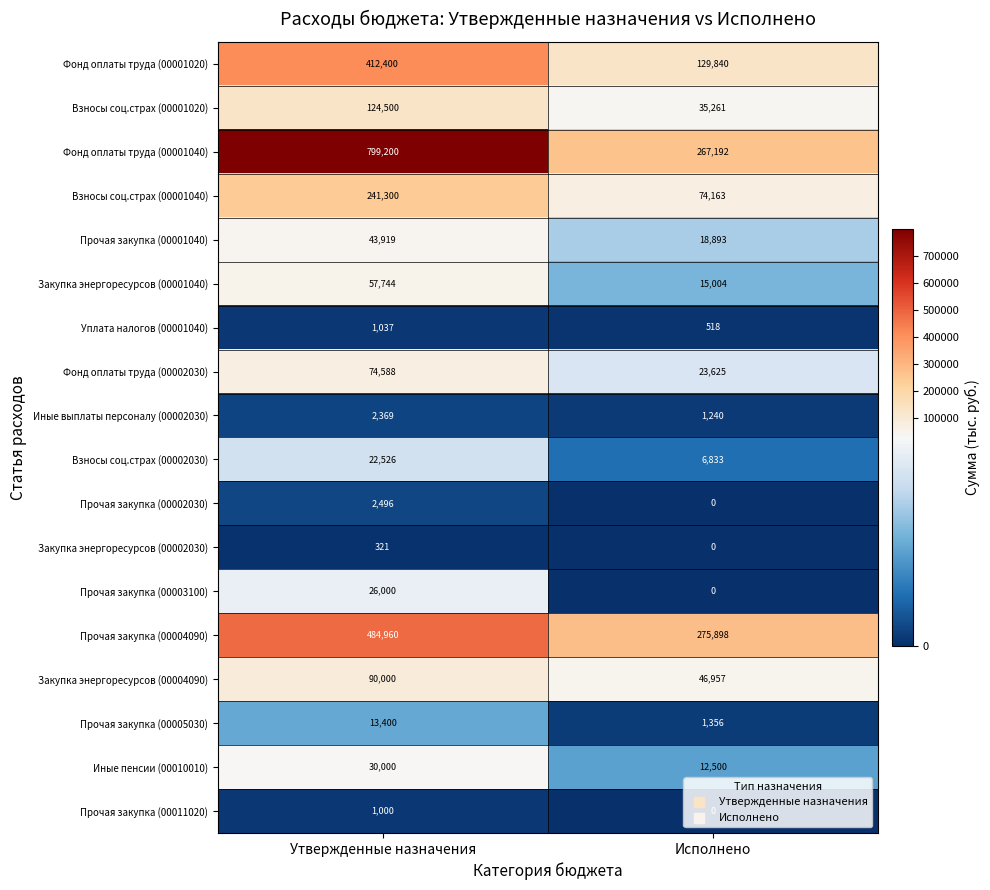

What is the difference between the maximum and minimum values in the Закупка энергоресурсов (00001040) series?

42740